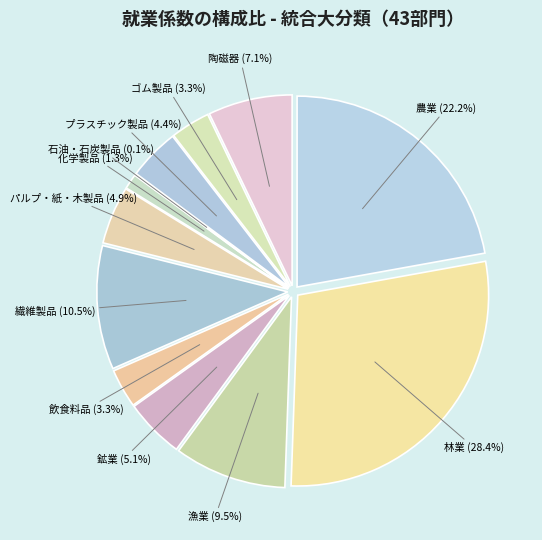

Is the sum of 林業 and 飲食料品 greater than half?

No